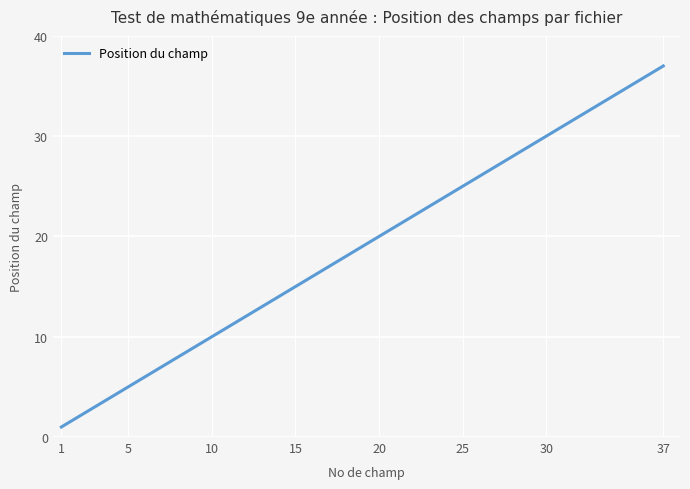

What is the difference between the maximum and minimum values?

36